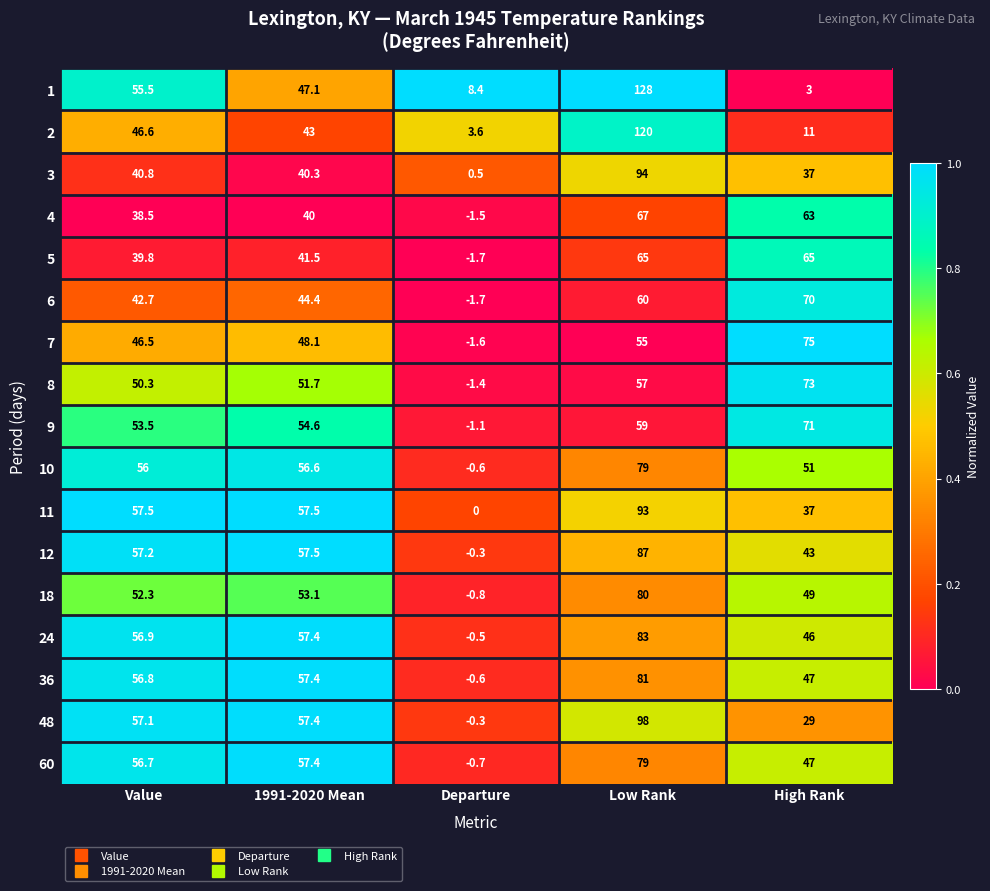

What is the difference between the 24 values at Value and Departure?

57.4